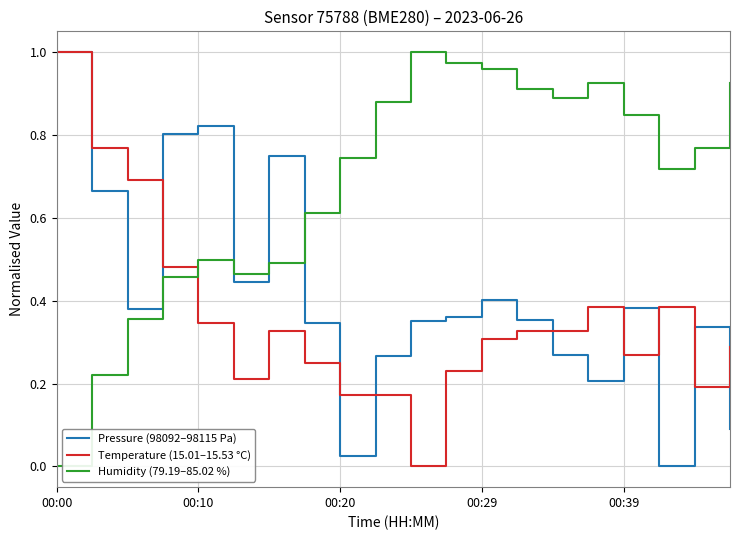

Which series has the largest total across all categories?

Humidity (79.19–85.02 %)